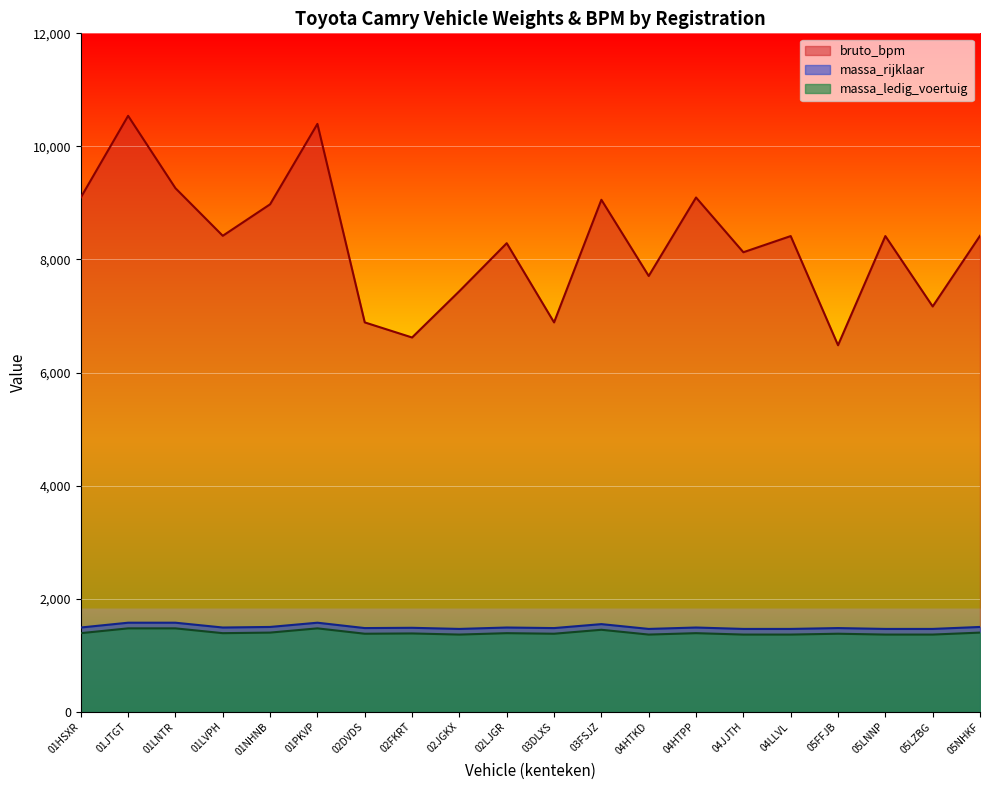

Rank the series at 01NHNB from highest to lowest value.

bruto_bpm, massa_rijklaar, massa_ledig_voertuig